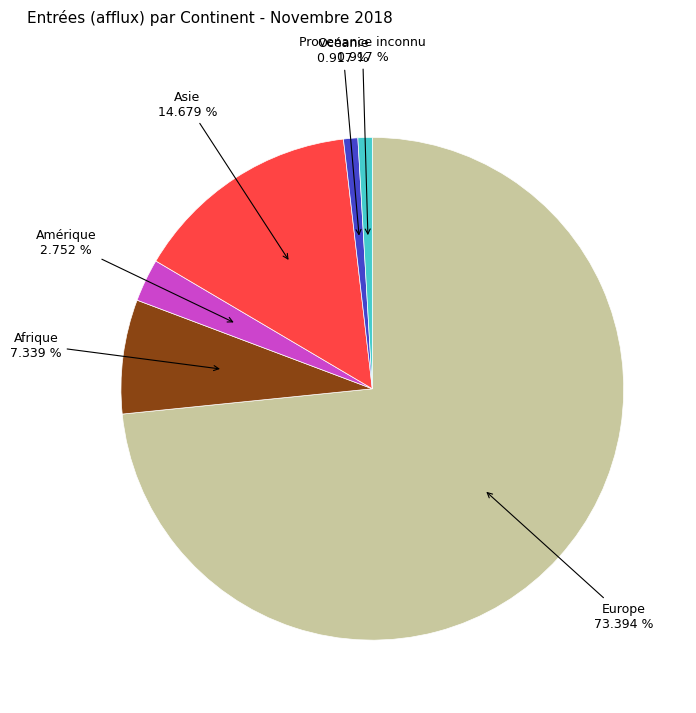

Does any single category account for the majority?

Yes